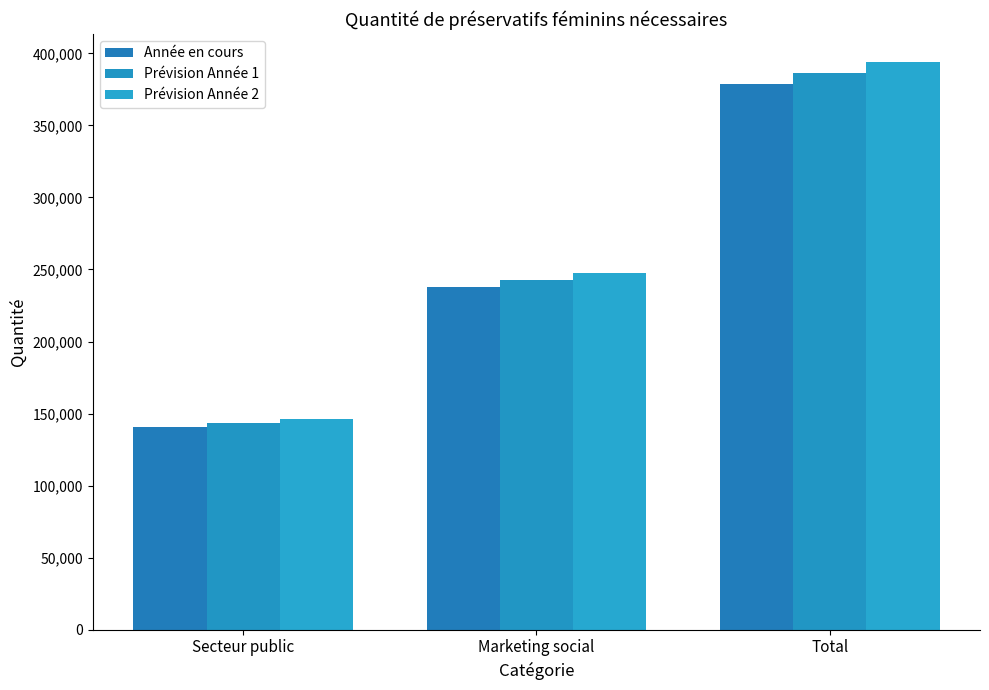

Reading right to left, what are all the values shown in this chart?

Année en cours: Total=378504.0	Marketing social=238140.0	Secteur public=140364.0
Prévision Année 1: Total=386074.1	Marketing social=242902.8	Secteur public=143171.3
Prévision Année 2: Total=393795.6	Marketing social=247760.9	Secteur public=146034.7